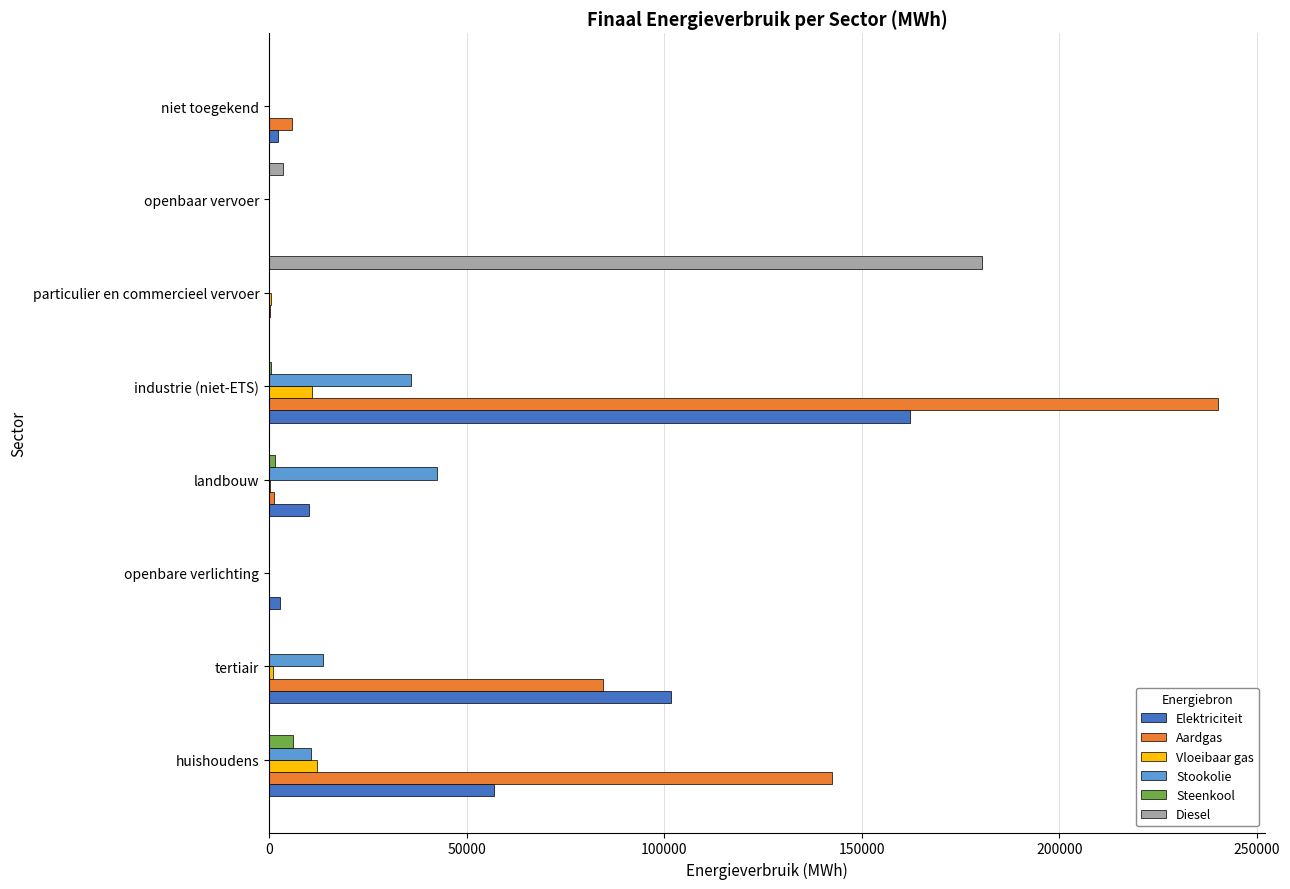

What is the sum of all Steenkool values?

7950.3